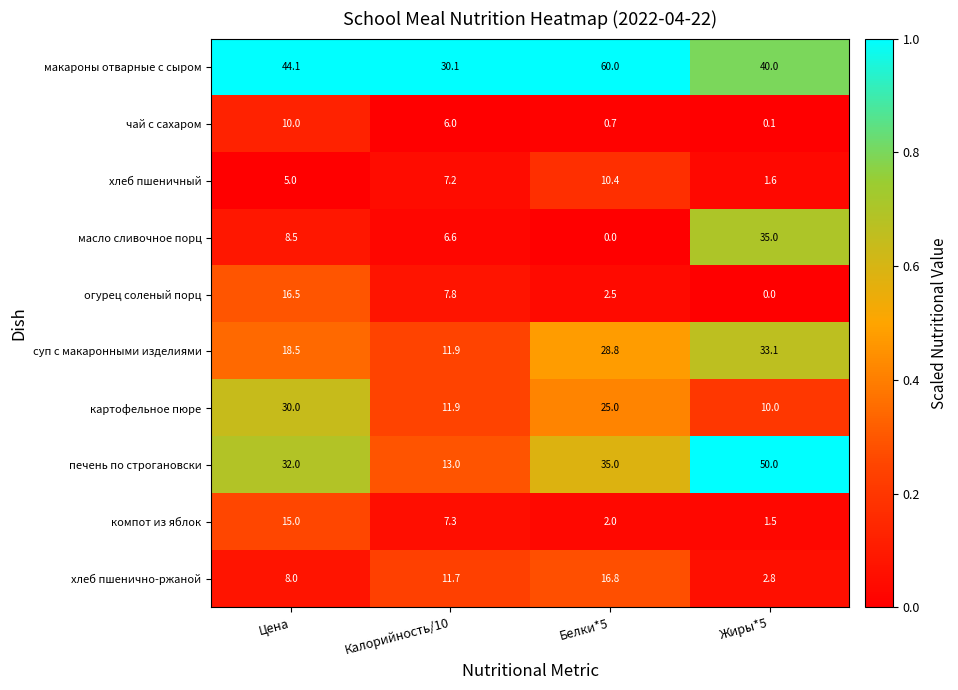

List the series in order of their peak value, lowest first.

чай с сахаром, хлеб пшеничный, компот из яблок, огурец соленый порц, хлеб пшенично-ржаной, картофельное пюре, суп с макаронными изделиями, масло сливочное порц, печень по строгановски, макароны отварные с сыром